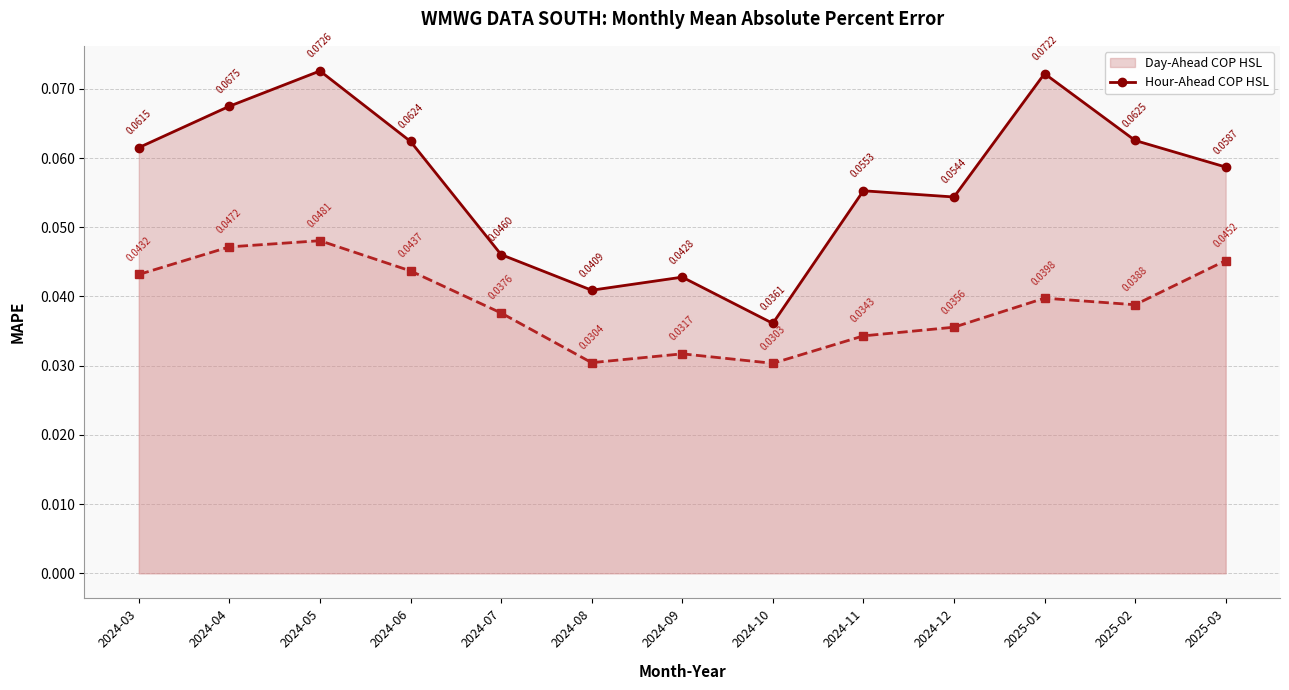

What value does the Day-Ahead COP HSL (line) series have at 2024-04?

0.1